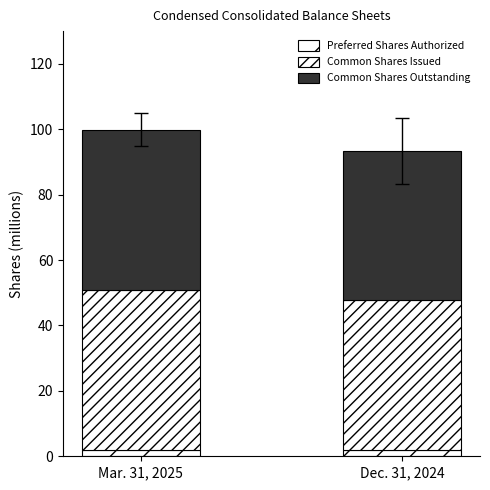

At which label does Common Shares Outstanding first exceed 48?

Mar. 31, 2025